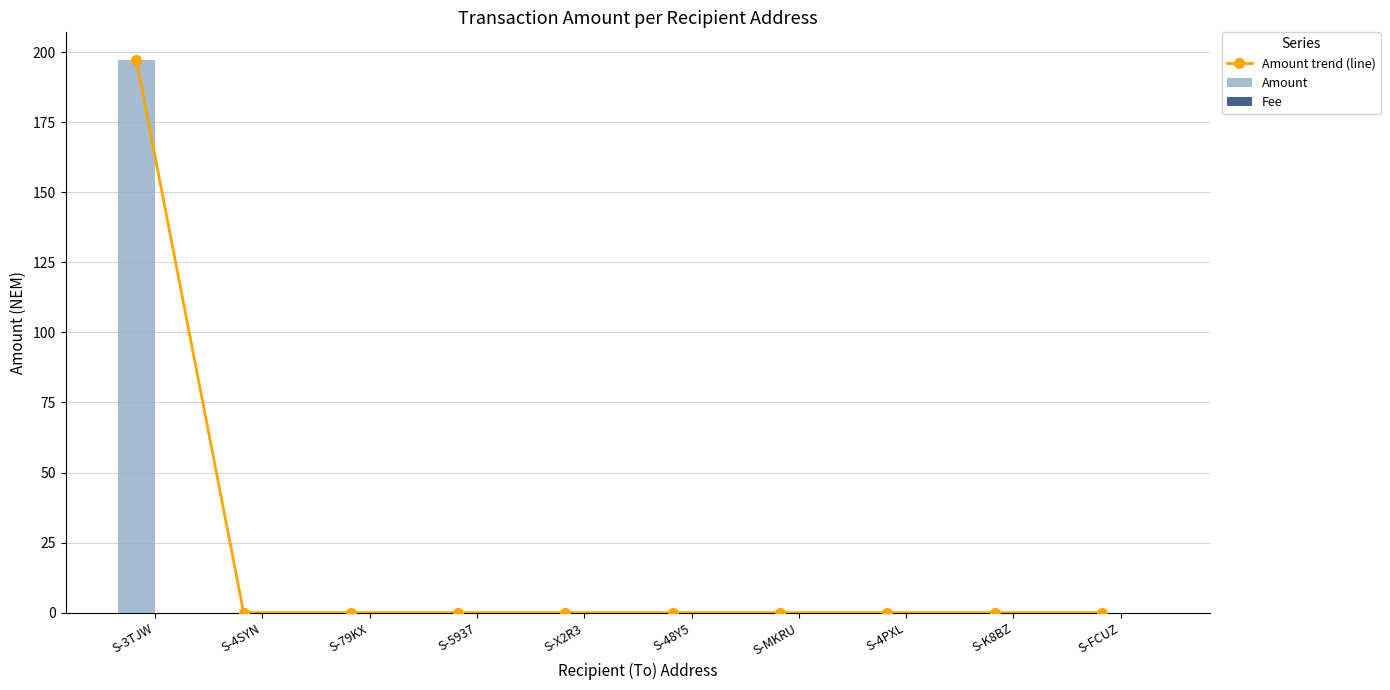

At how many categories does at least one series exceed 194?

1